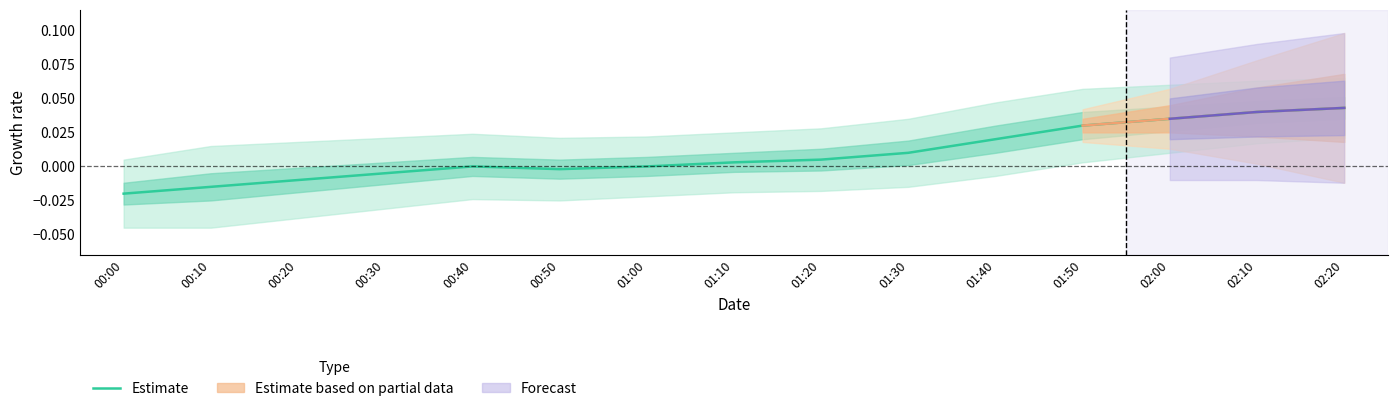

Rank the categories by value from highest to lowest.

02:20, 02:10, 02:00, 01:50, 01:40, 01:30, 01:20, 01:10, 00:40, 01:00, 00:50, 00:30, 00:20, 00:10, 00:00